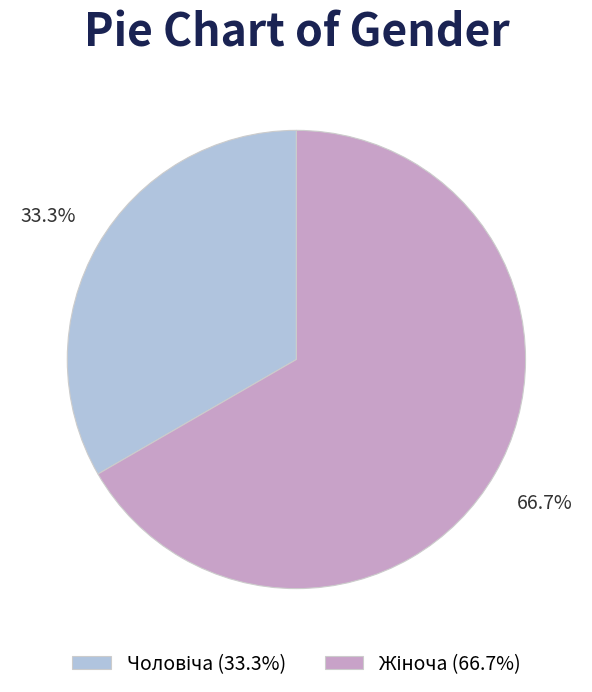

Is there a majority slice in this chart?

Yes